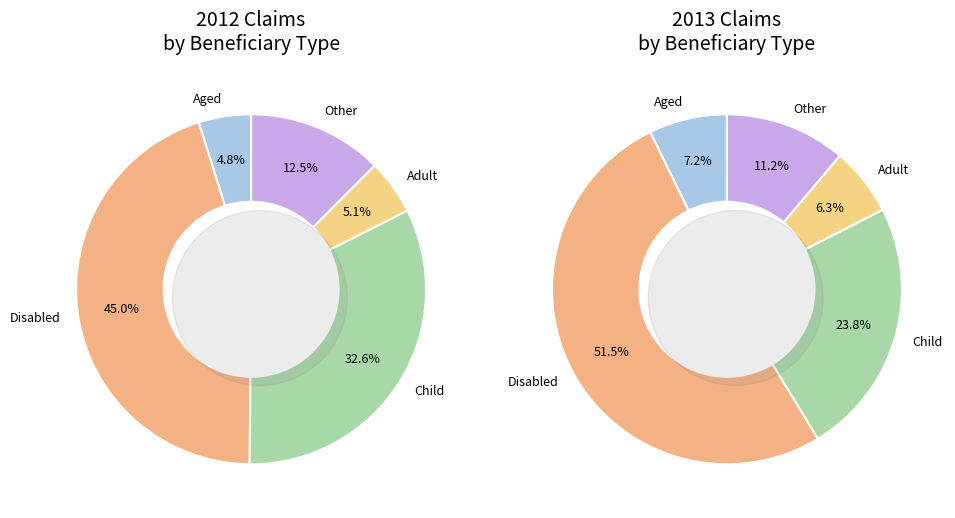

How many segments does this pie chart have?

5